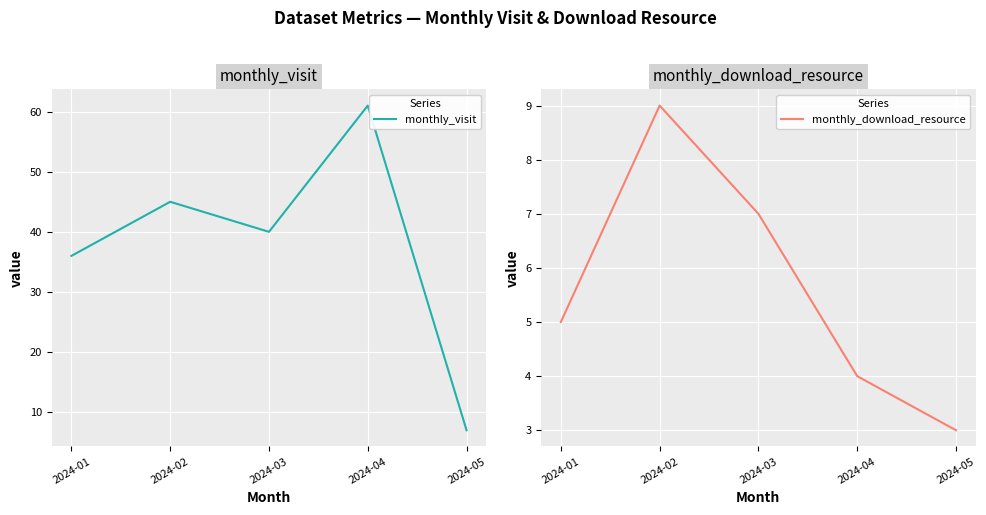

Where is monthly_visit nearest to the value 34?

2024-01